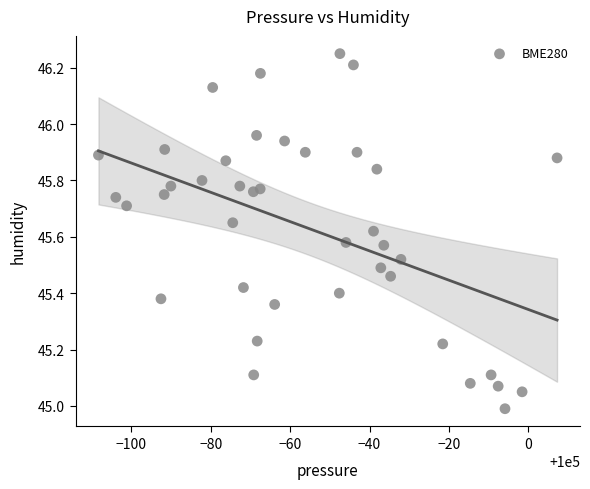

What is the range of Y values (max minus min)?

1.3